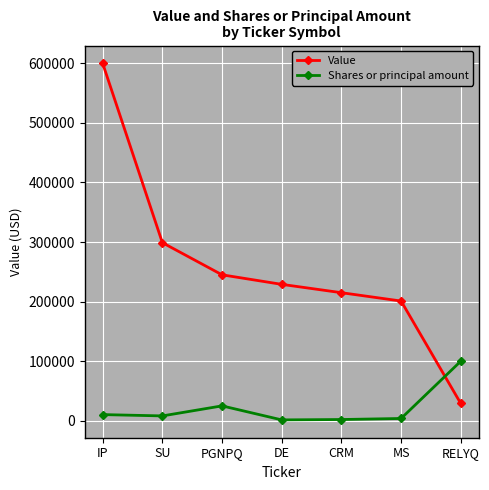

What is the label of the 4th point from the left?

DE